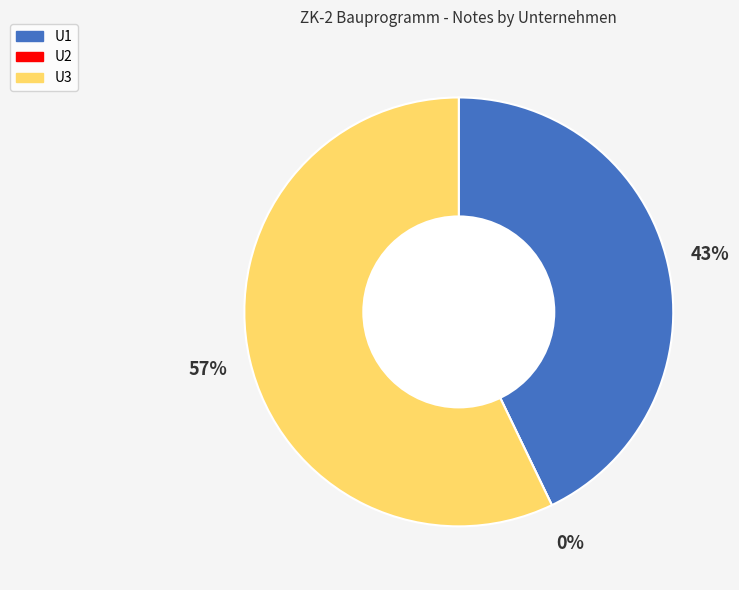

Is there a majority slice in this chart?

Yes